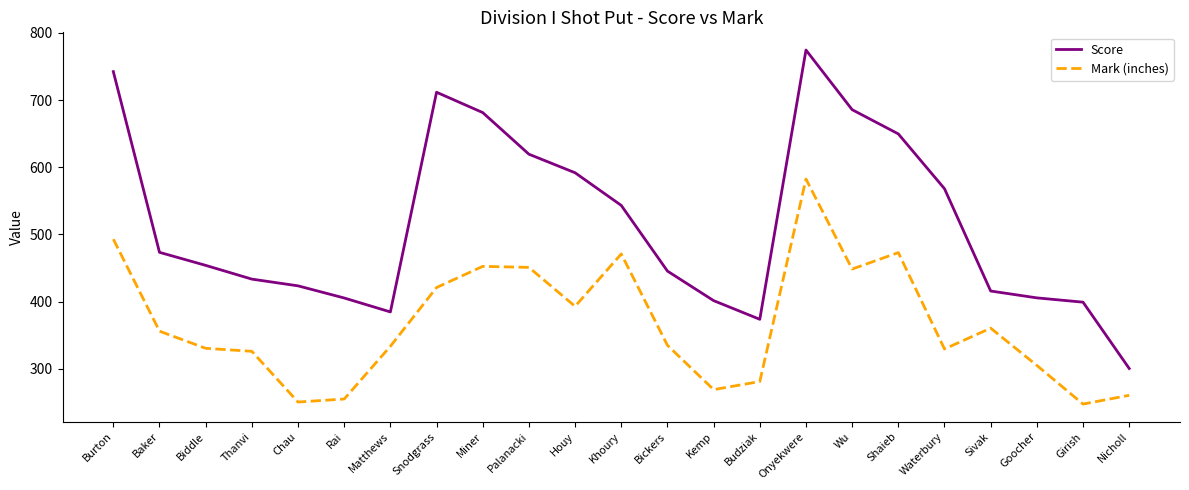

What is the total value across all series at Bickers?

780.5